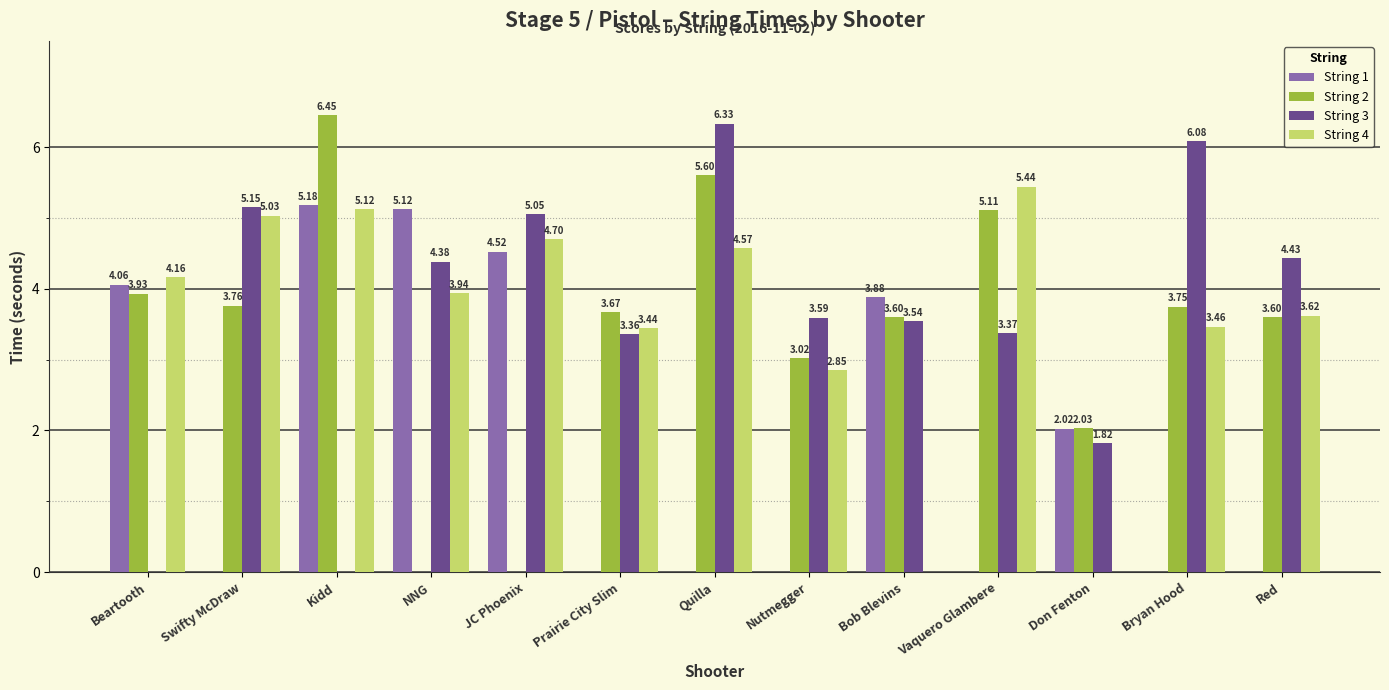

Are the bars horizontal?

No